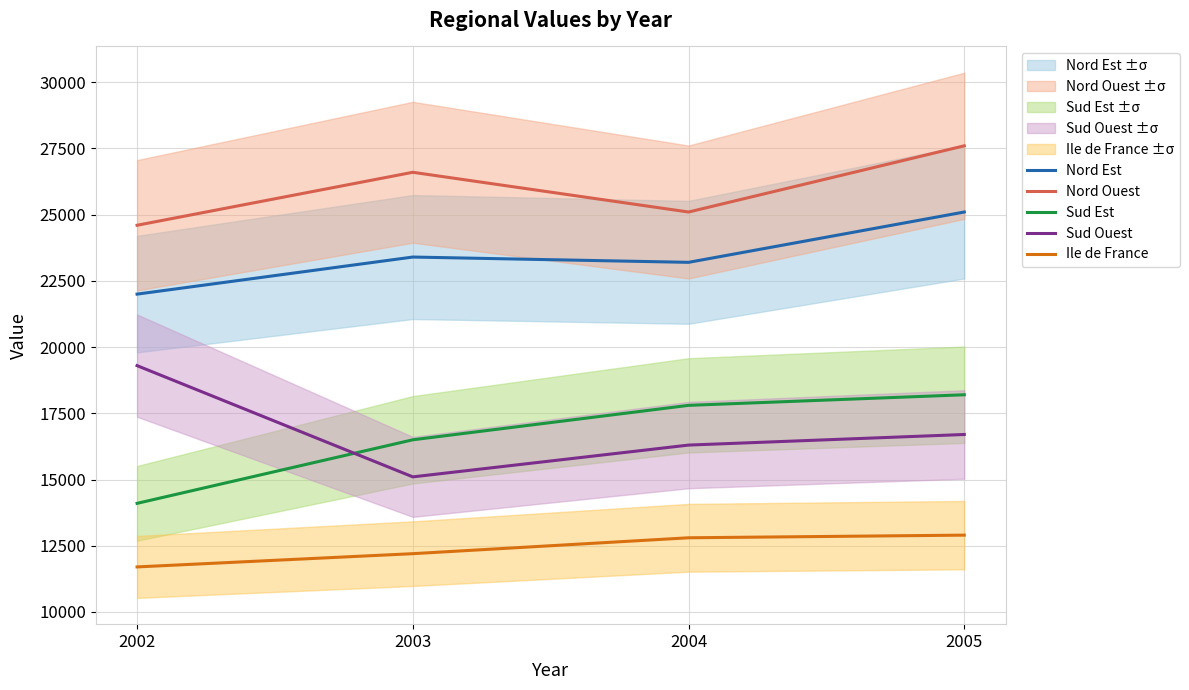

What is the minimum value for Ile de France?

11700